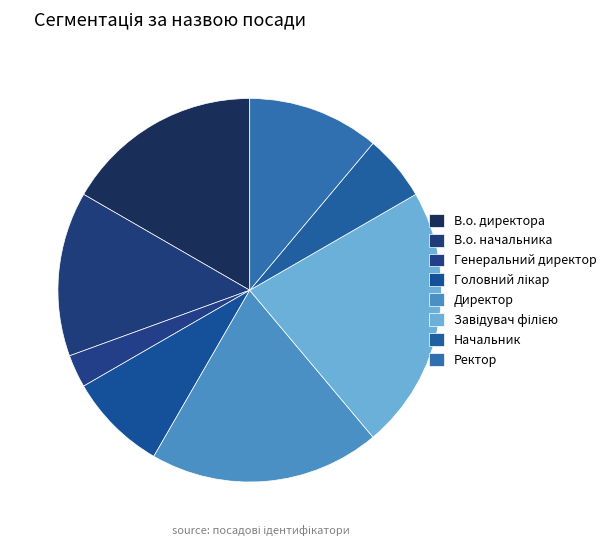

Combined, do Начальник and Директор account for over 50%?

No